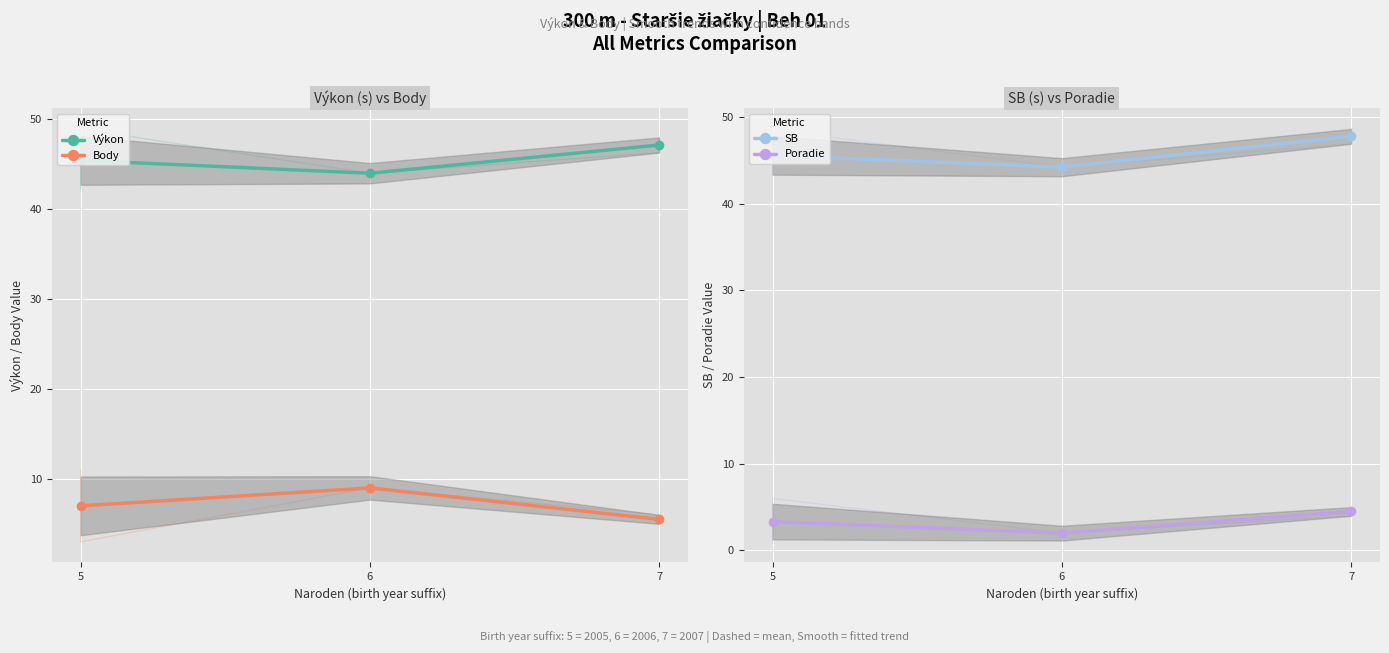

Reading left to right, what are all the values shown in this chart?

Výkon: 45.5	44.0	47.2
Body: 7.0	9.0	5.5
SB: 45.6	44.2	47.8
Poradie: 3.3	2.0	4.5